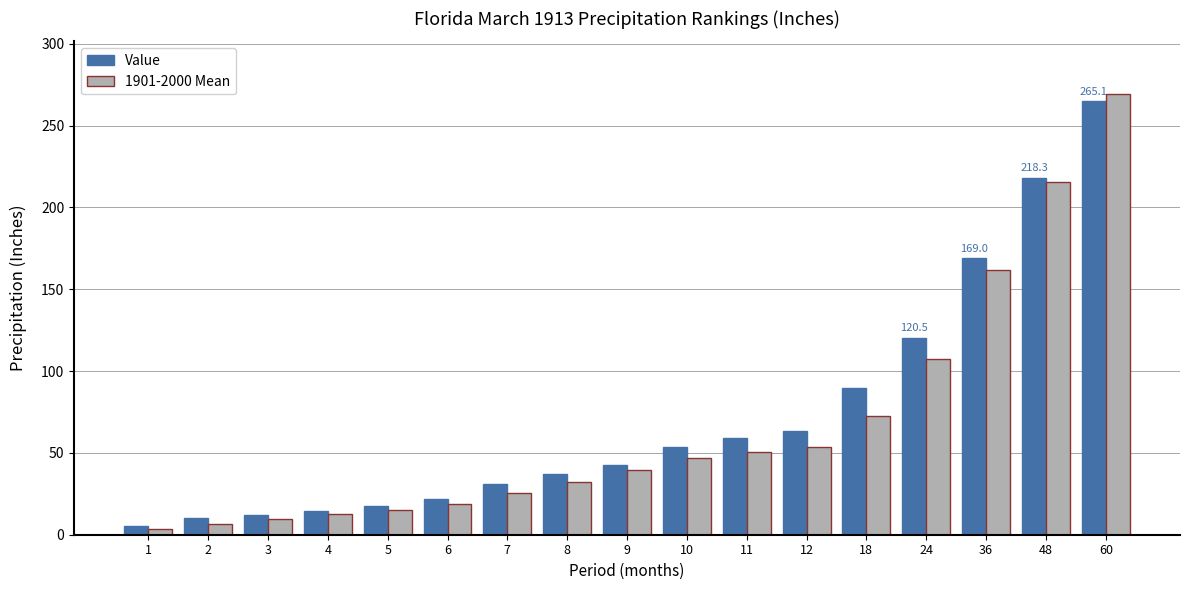

Which category has the lowest value in the 1901-2000 Mean series?

1